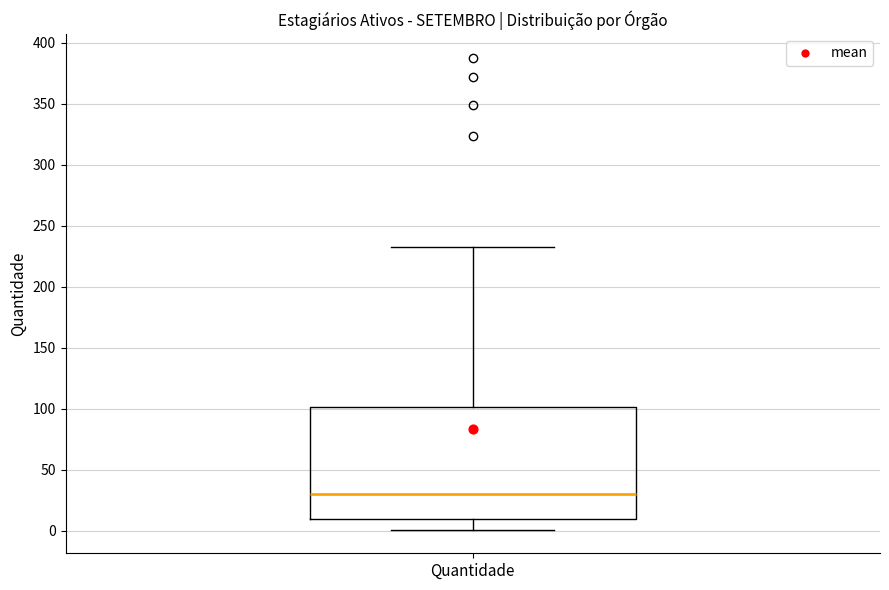

Read this box plot against the y-axis: the position of the median line, the range covered by the box, and the ends of both whiskers. The values are not printed on the chart, so give them approximately, as read against the axis.

median 30, box 10 to 100, whiskers 0 to 235